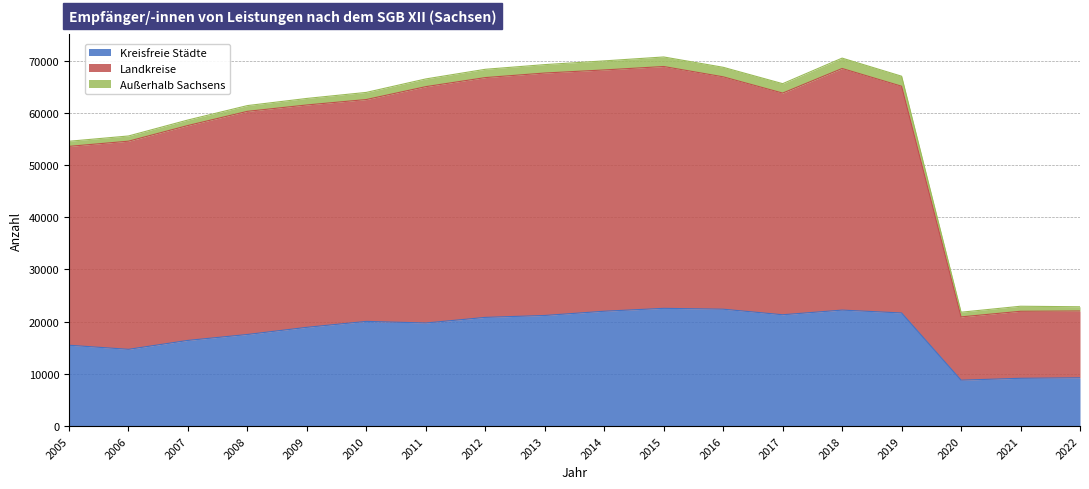

What is the value of the Kreisfreie Städte point at the 10th from the left?

21994